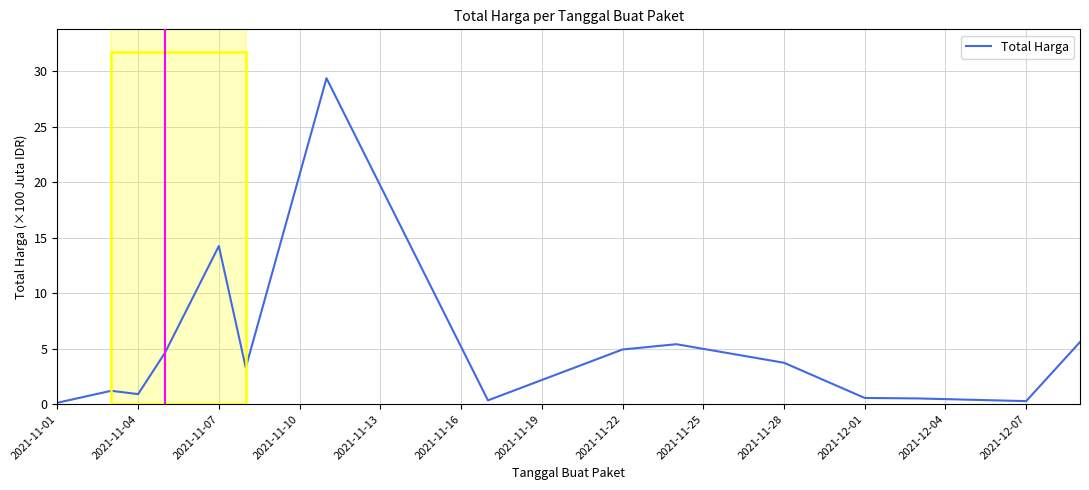

What is the greatest value displayed?

29.4